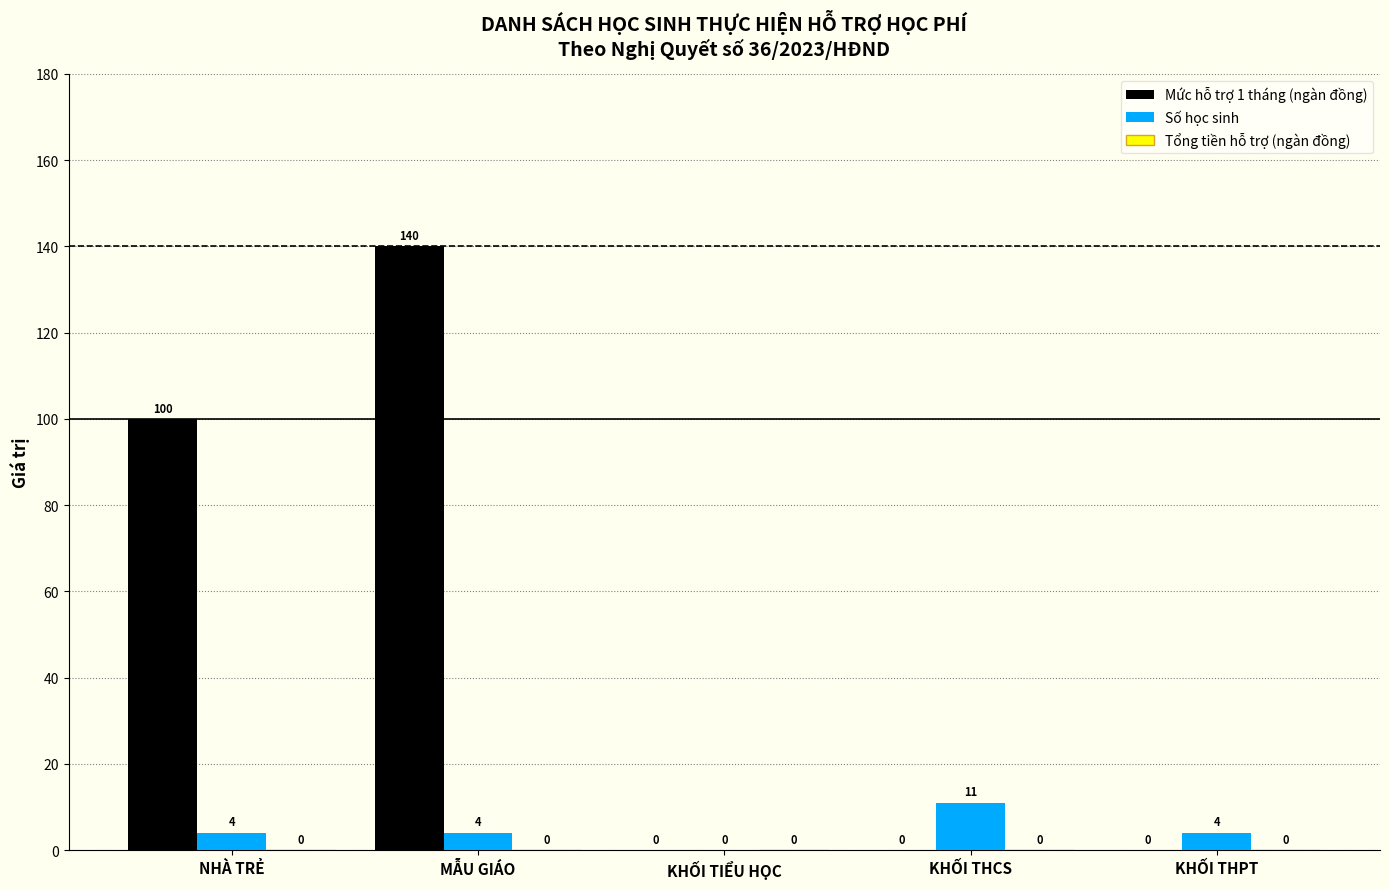

Between NHÀ TRẺ and KHỐI THPT, which series saw the biggest shift?

Mức hỗ trợ 1 tháng (ngàn đồng)